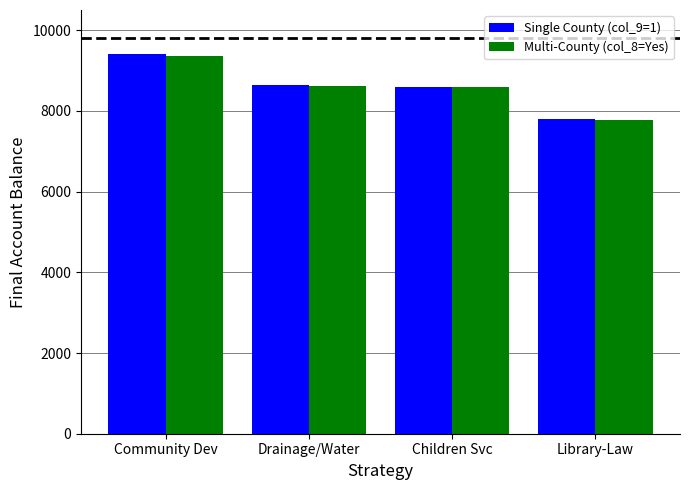

Which series has the widest spread of values?

Single County (col_9=1)